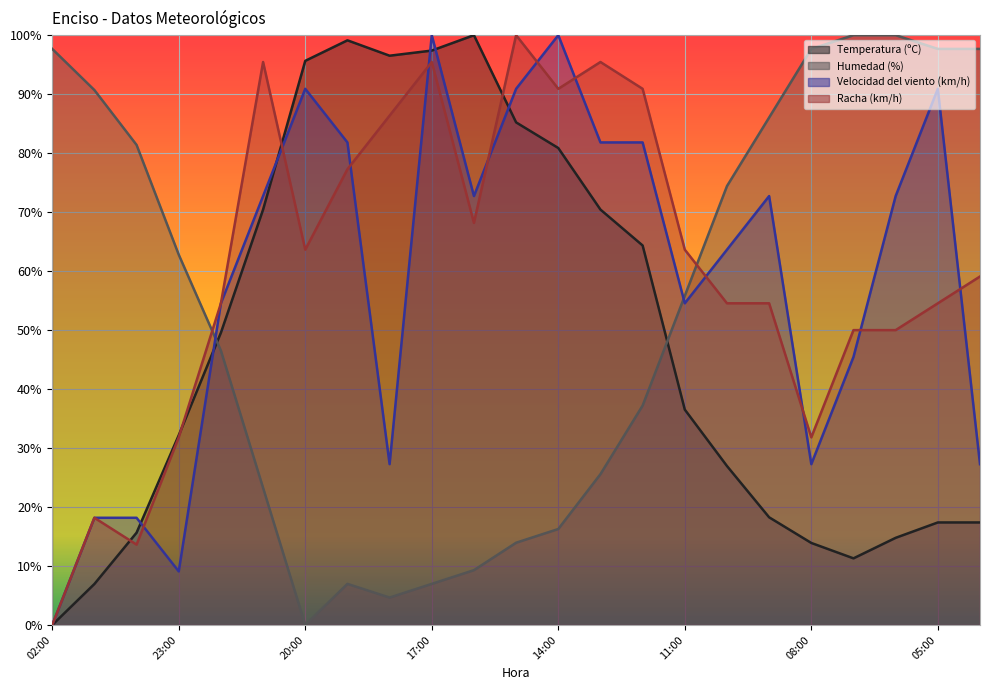

Which series changed the most between 16:00 and 06:00?

Humedad (%)